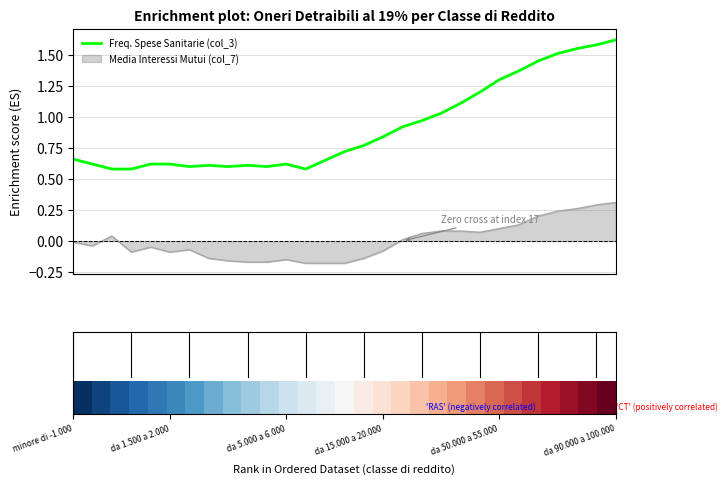

True or false: Freq. Spese Sanitarie (col_3) and Media Interessi Mutui (col_7) intersect in this chart.

False